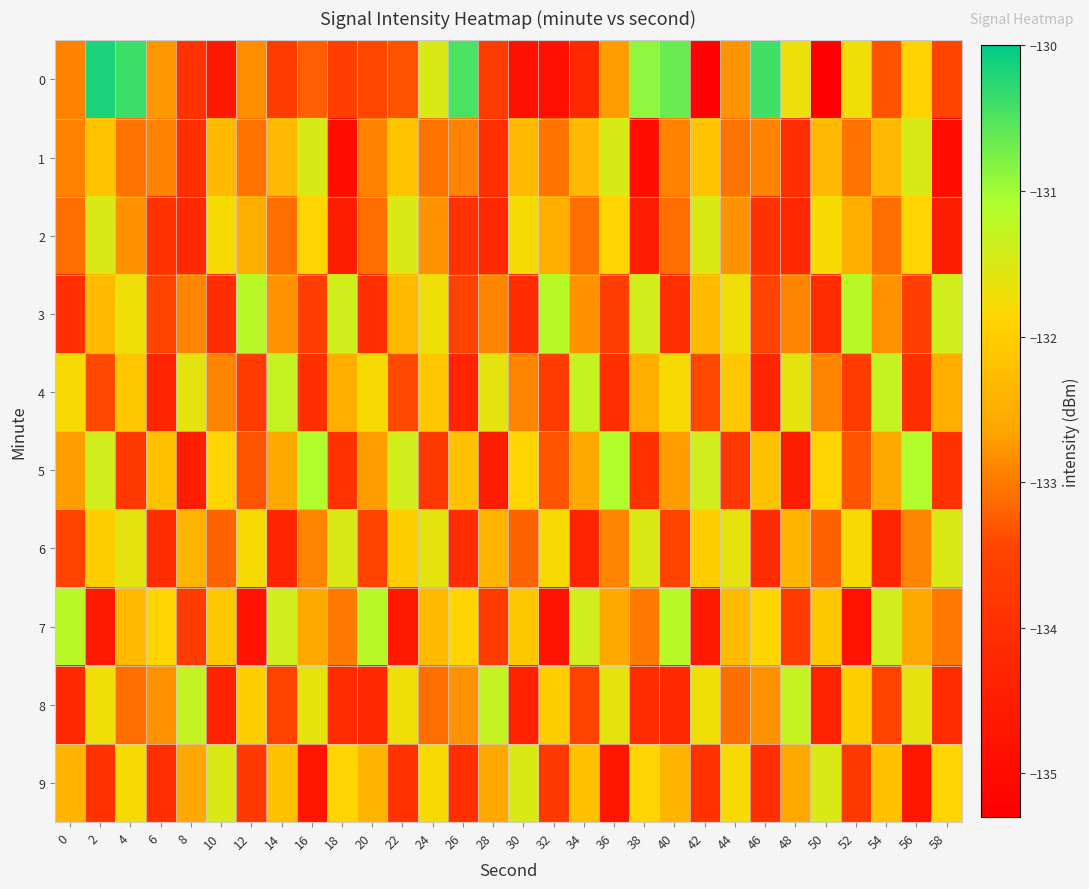

How many series are shown in this chart?

10